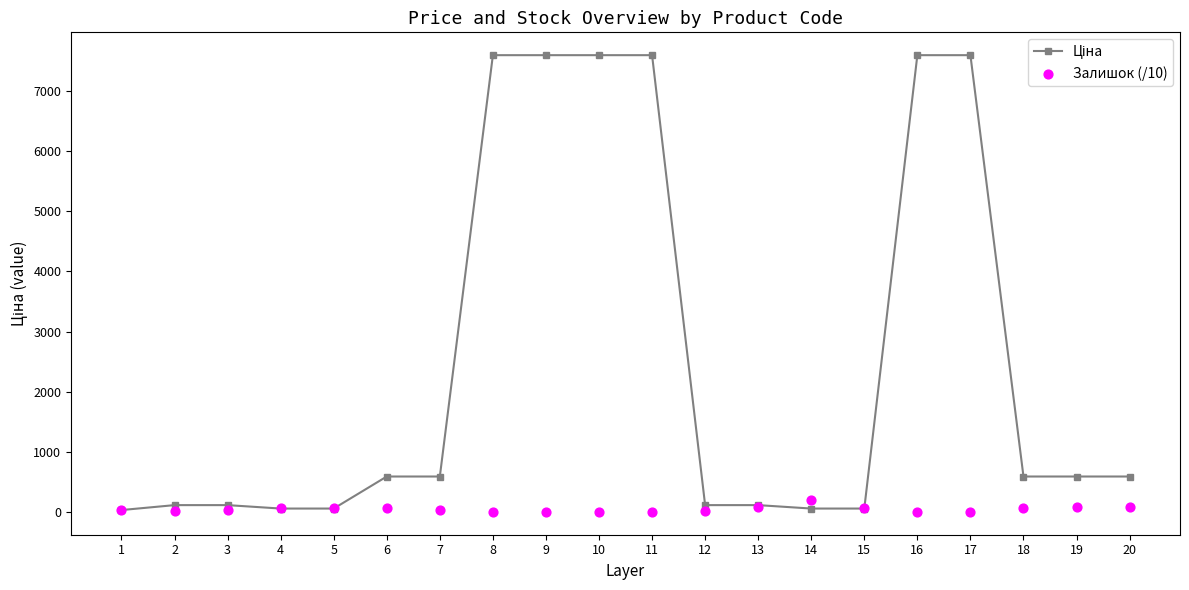

Which series contains the lowest Y value?

Залишок (/10)